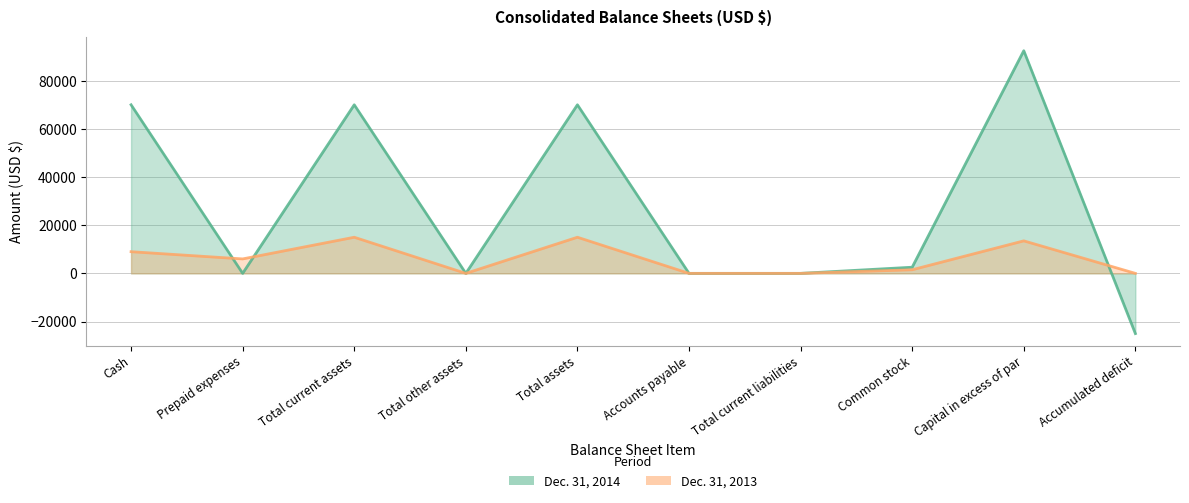

What is the label of the 3rd point from the left?

Total current assets